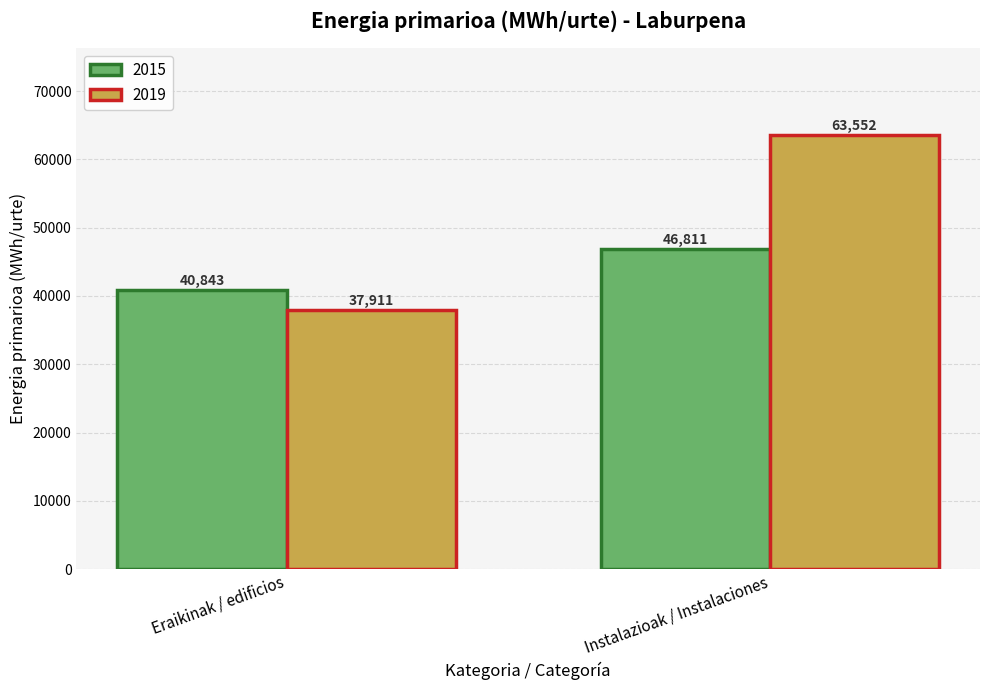

At which label does 2019 first exceed 63551?

Instalazioak / Instalaciones